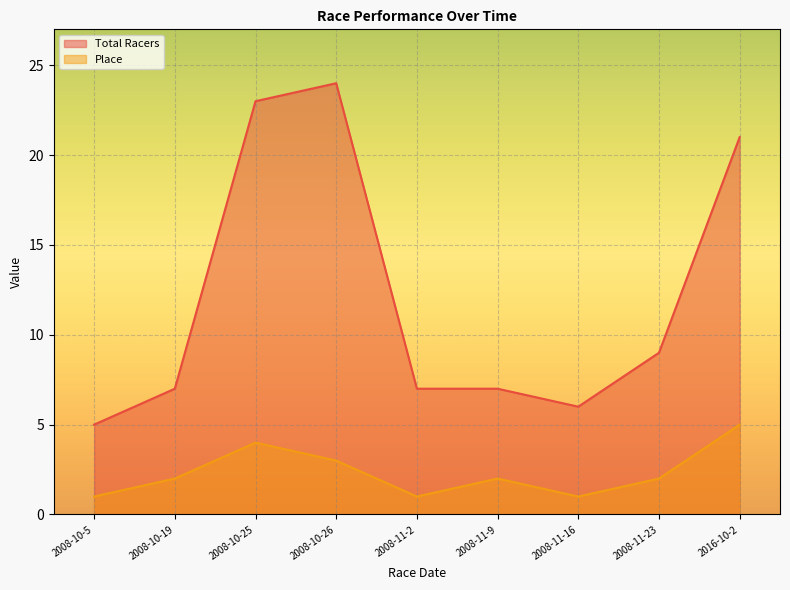

Rank the series at 2008-10-26 from lowest to highest value.

Place, Total Racers